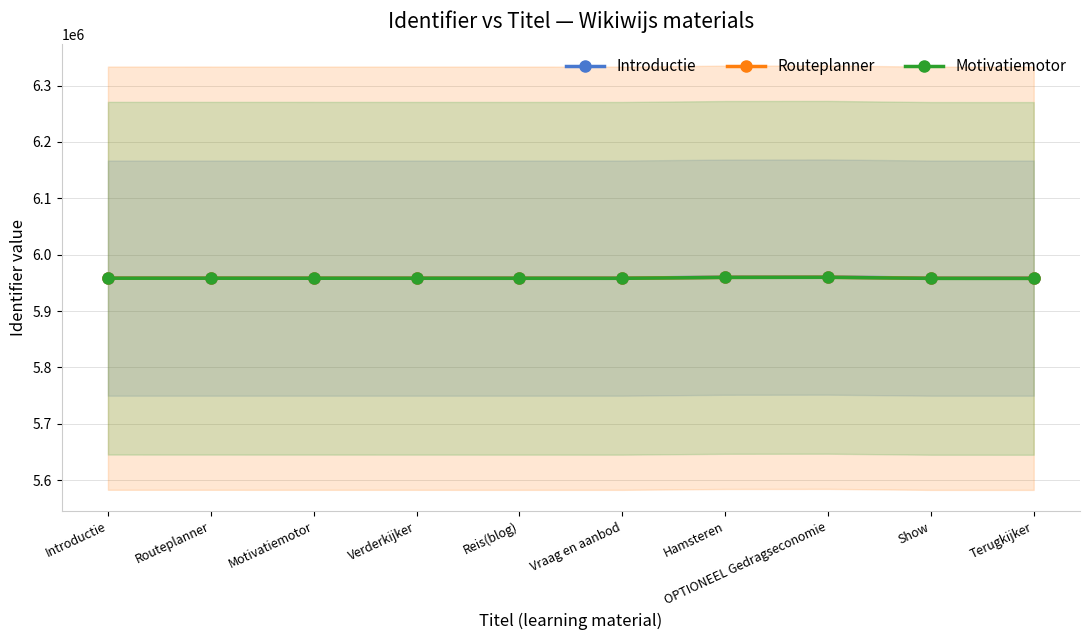

At which label does Routeplanner first exceed 5958338?

Introductie